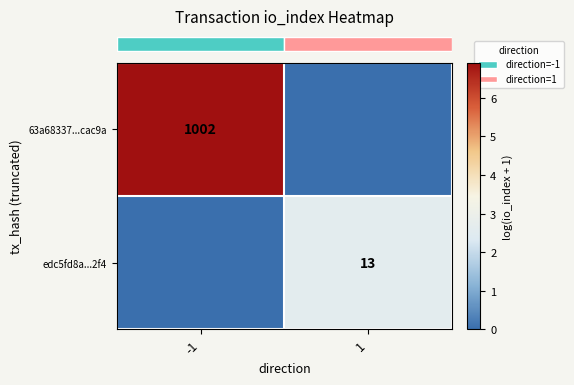

Rank the series by their maximum value, from highest to lowest.

row_0, row_1